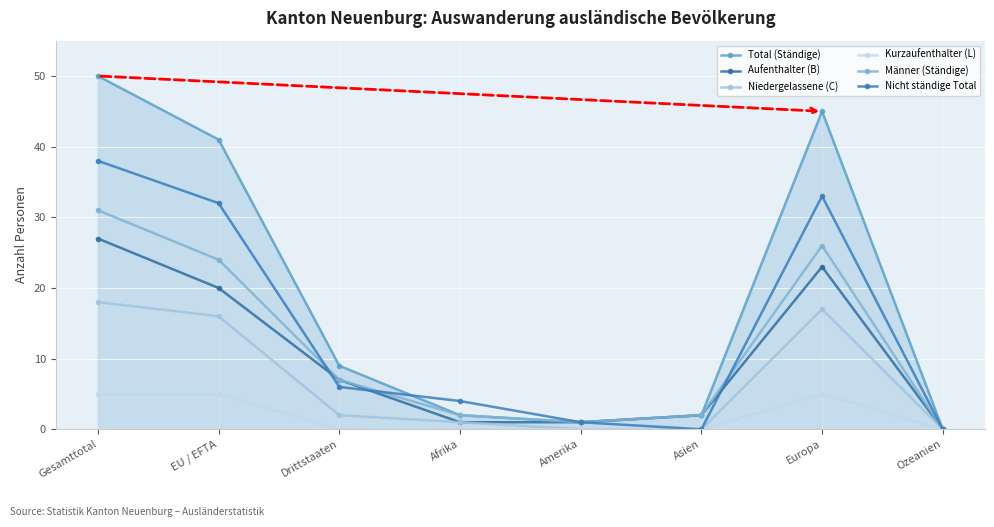

The Aufenthalter (B) series shows 0 at Ozeanien. True or false?

True